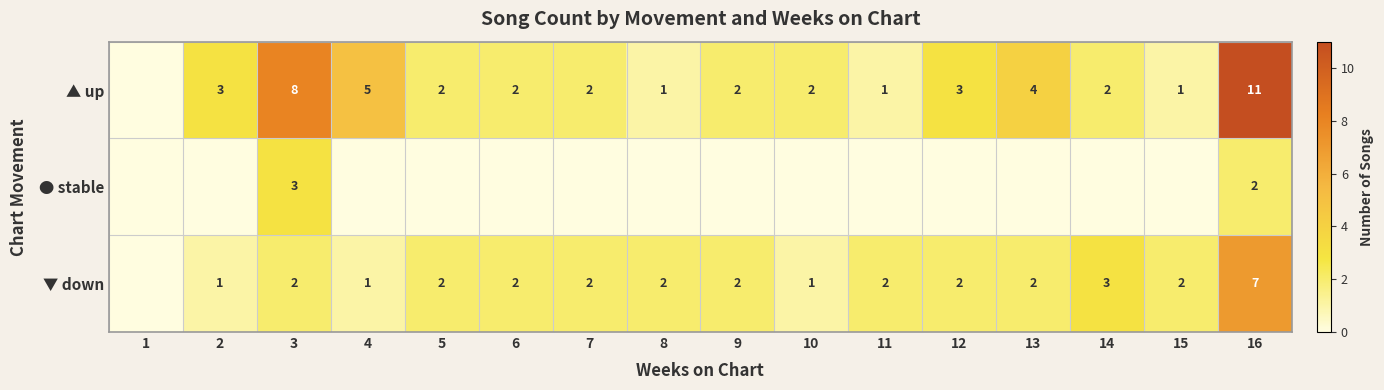

Is it true that ▲ up equals 1 at 8?

True